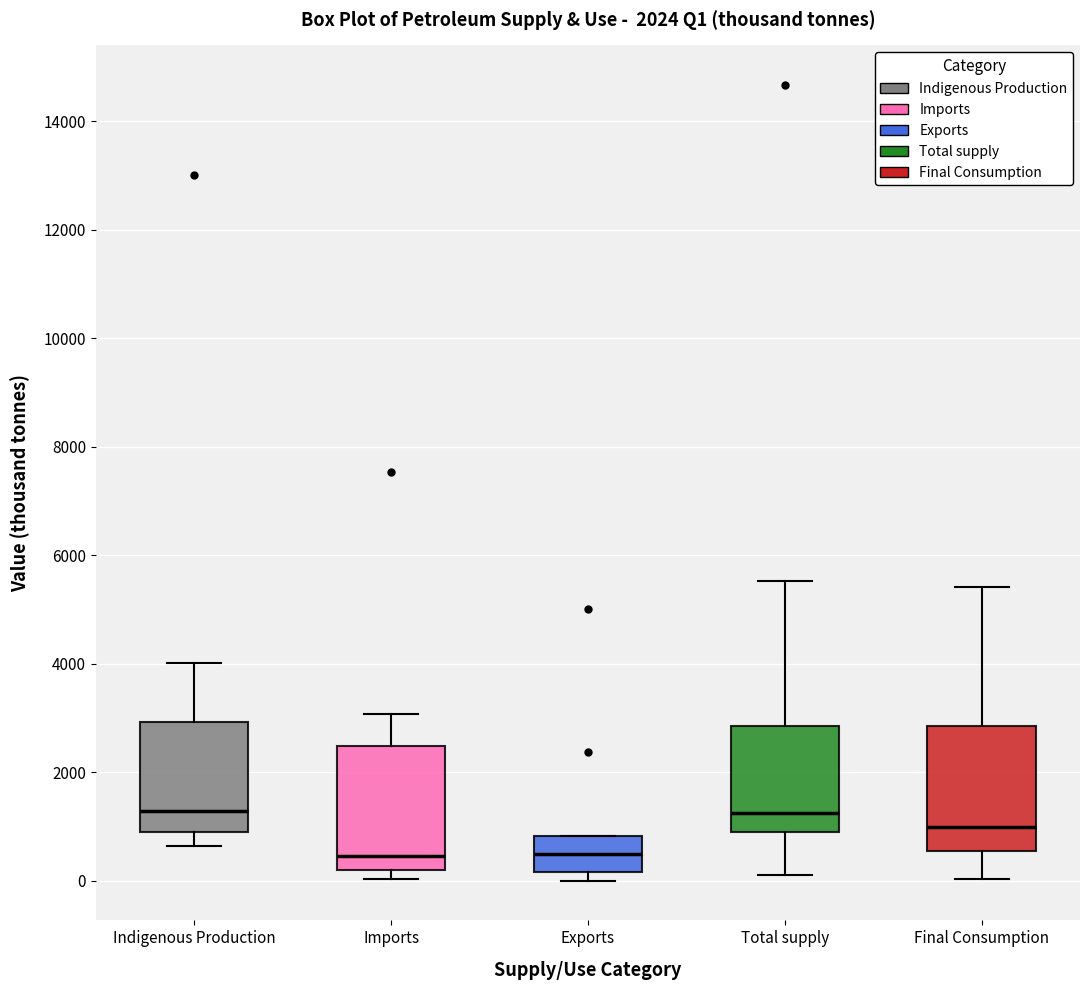

Where does the median line of the box for Total supply sit on the y-axis? The values are not printed on the chart, so give them approximately, as read against the axis.

1200